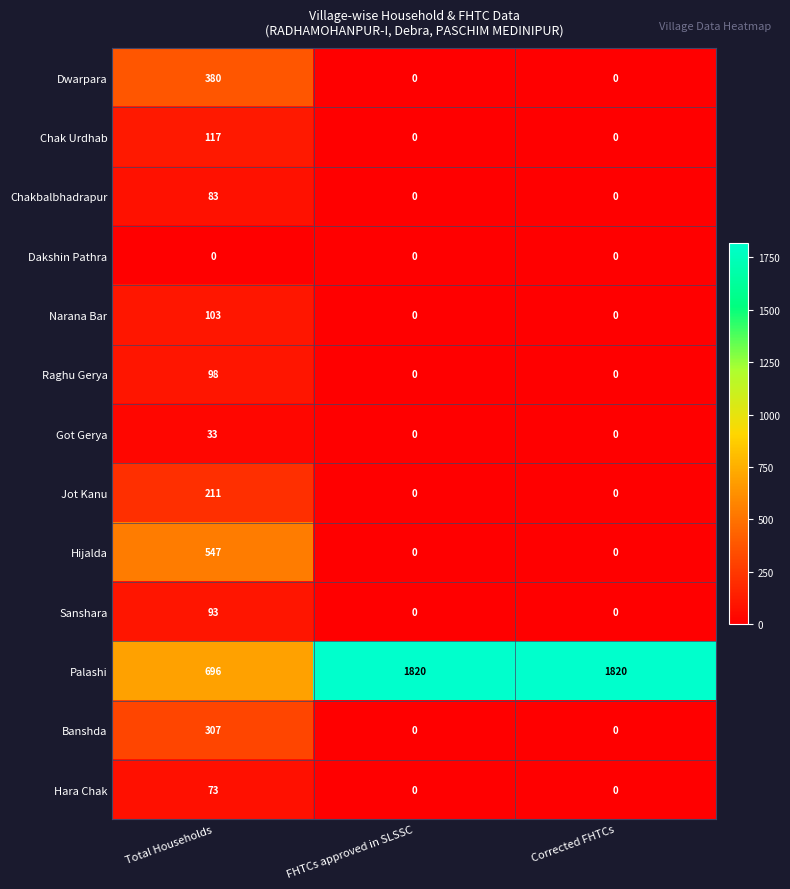

Which category has the highest value in the Dwarpara series?

Total Households